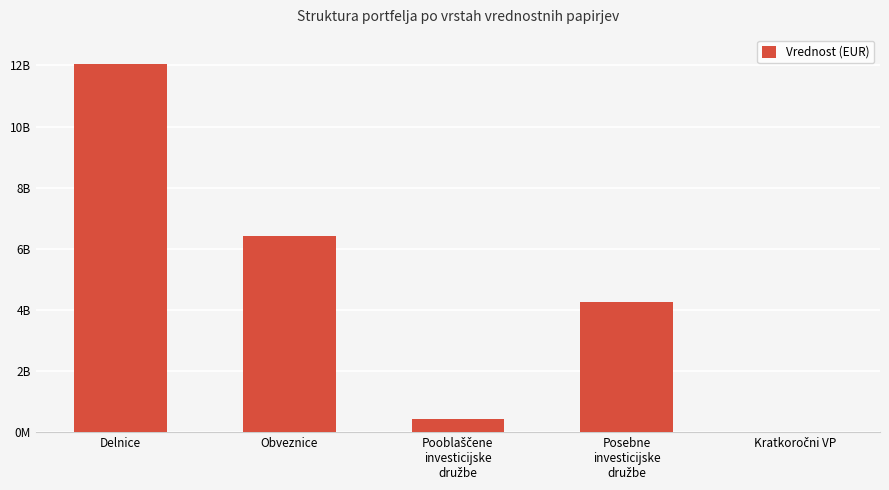

What is the average value?

4633242293.2